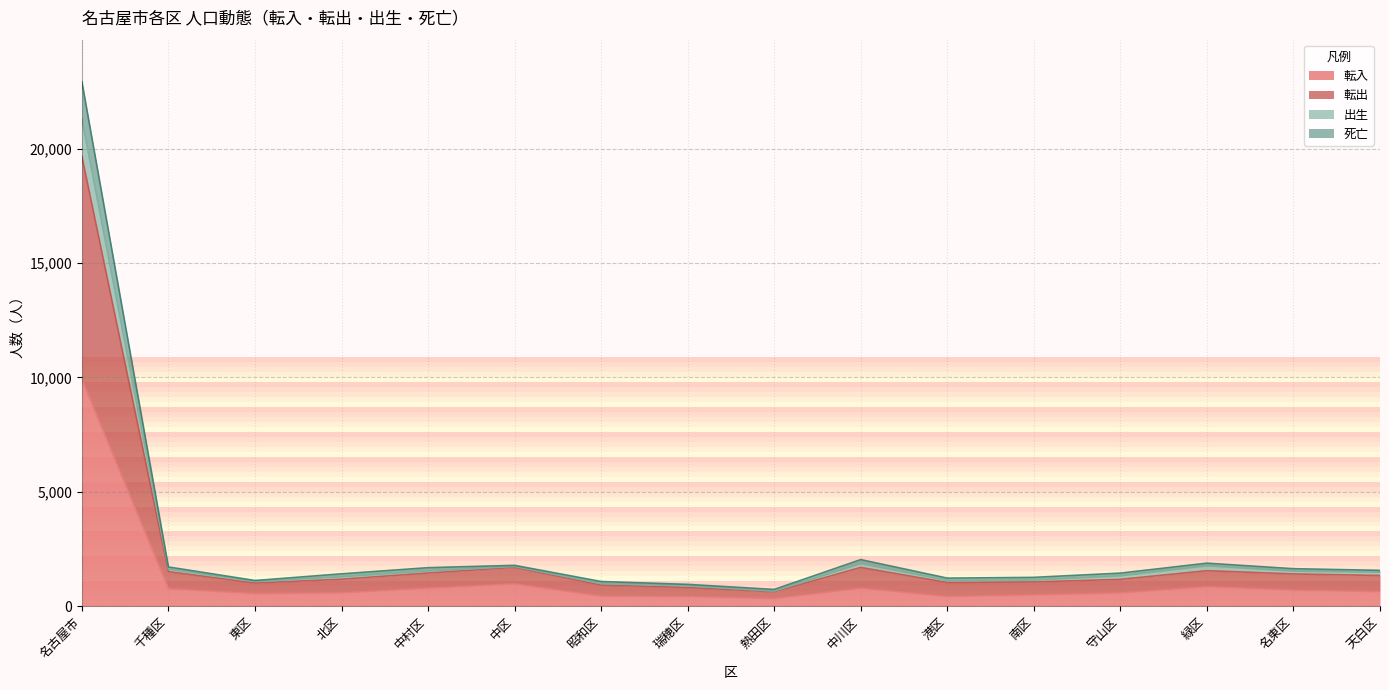

How many lines are shown in the chart?

4